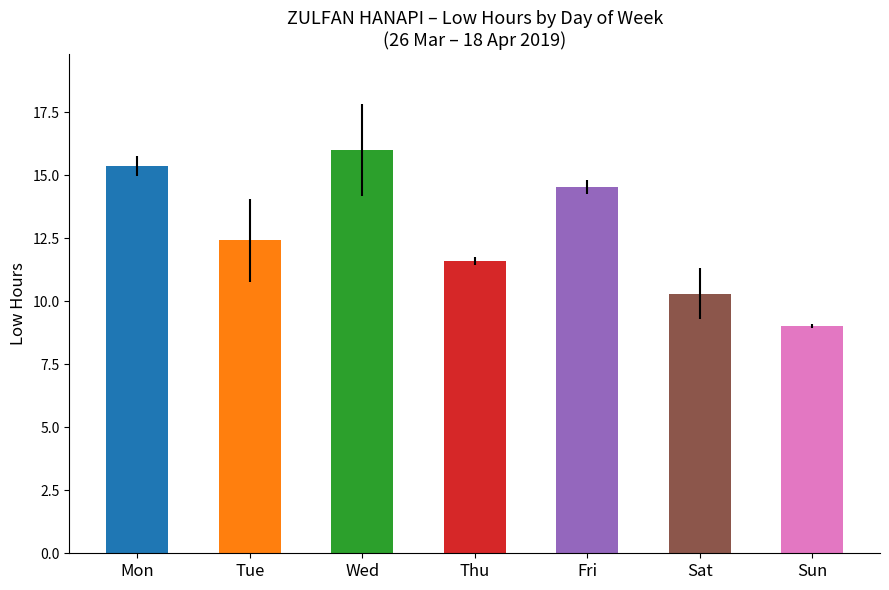

Are the bars horizontal?

No